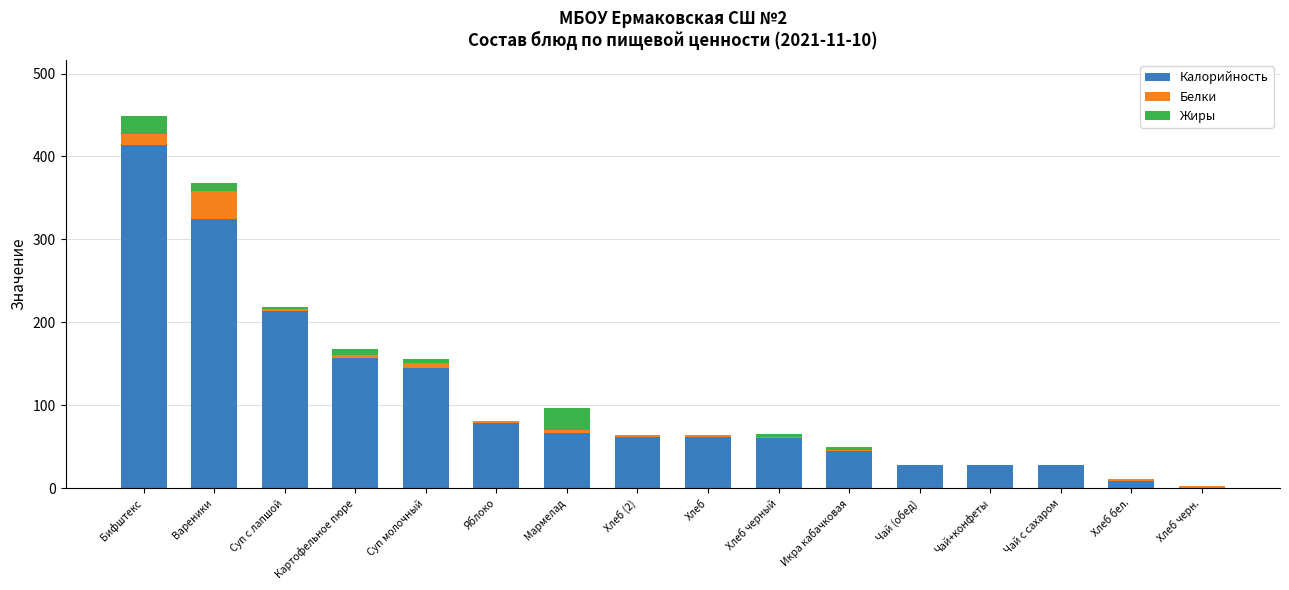

What is the sum of all Калорийность values?

1718.8